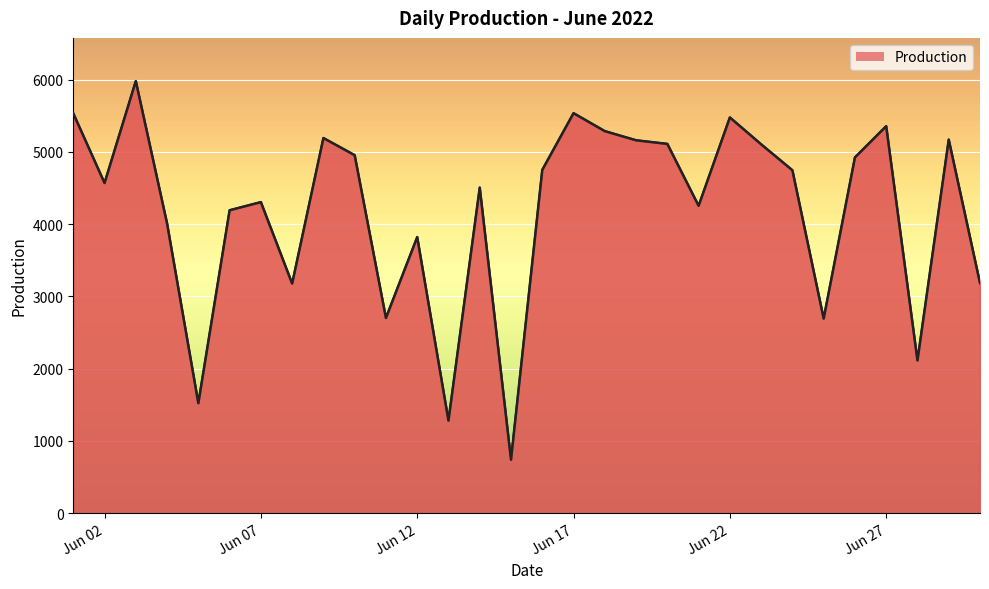

What is the greatest value displayed?

5979.3